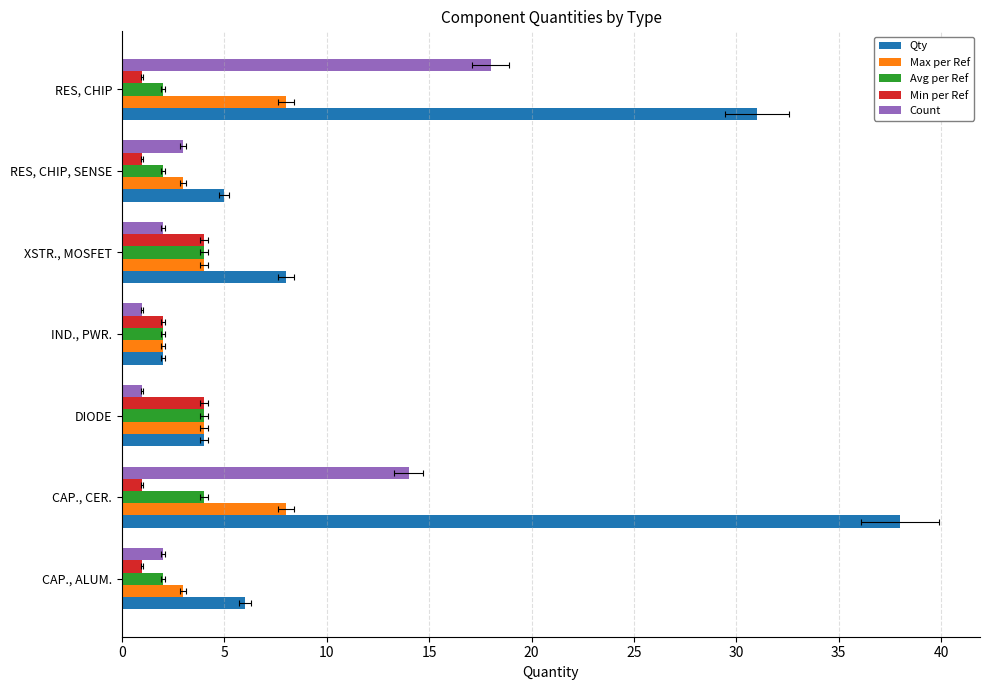

What is the value of the Qty bar at the 5th from the left?

8